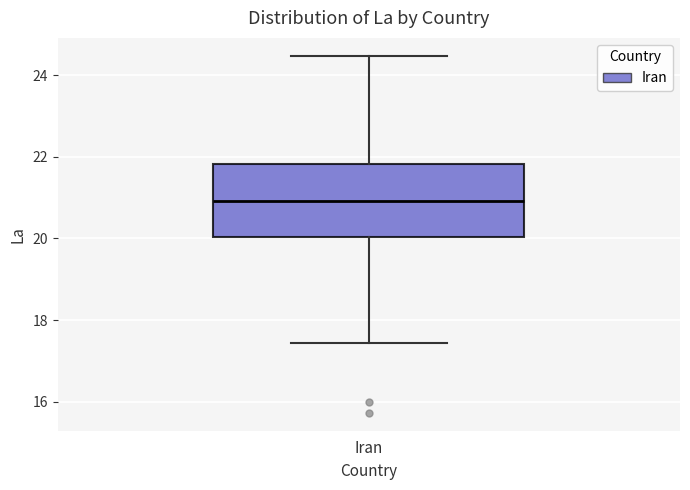

Where is the upper edge of the box for Iran on the y-axis? The values are not printed on the chart, so give them approximately, as read against the axis.

21.8